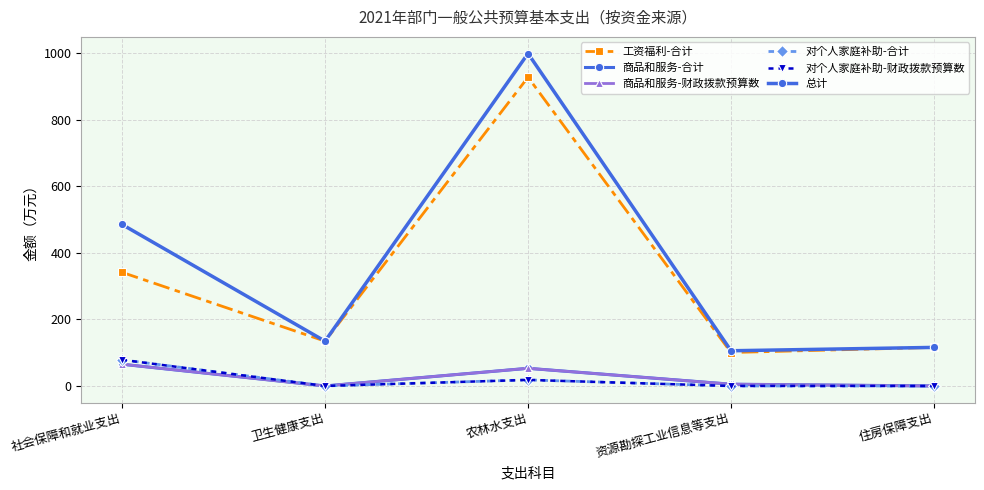

What is the average value of the 总计 series?

367.8